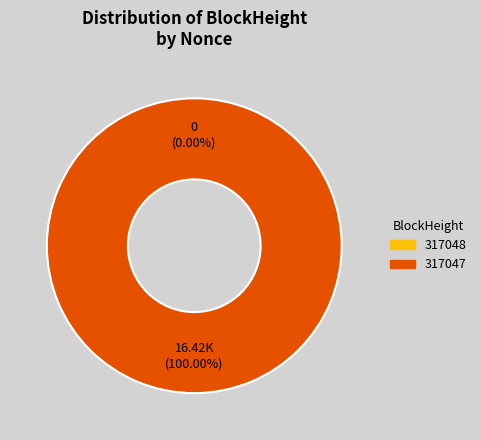

Is there any slice that represents more than half of the pie?

Yes